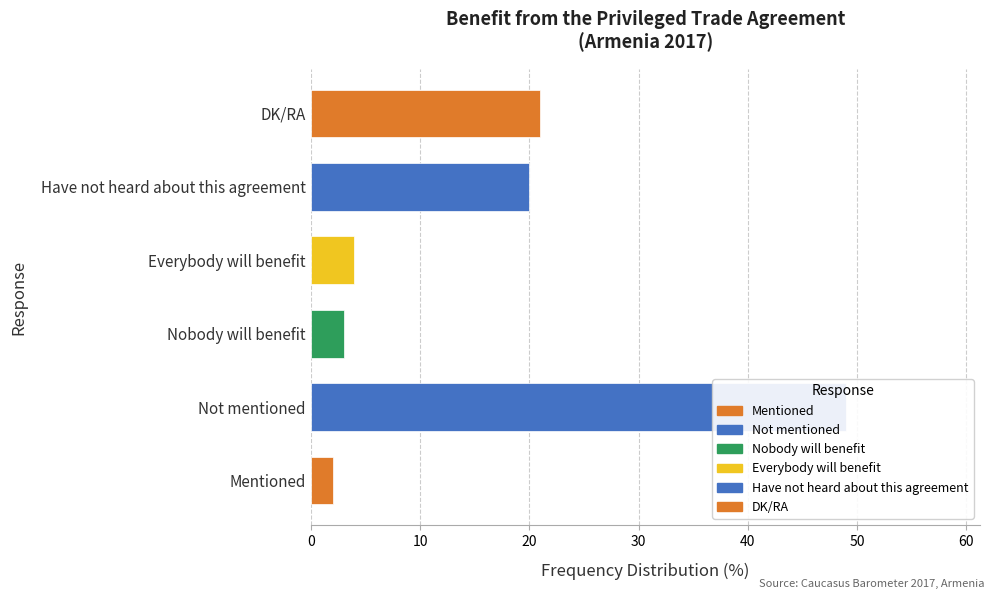

Approximately how many times larger is the value at Not mentioned compared to Have not heard about this agreement?

2.5